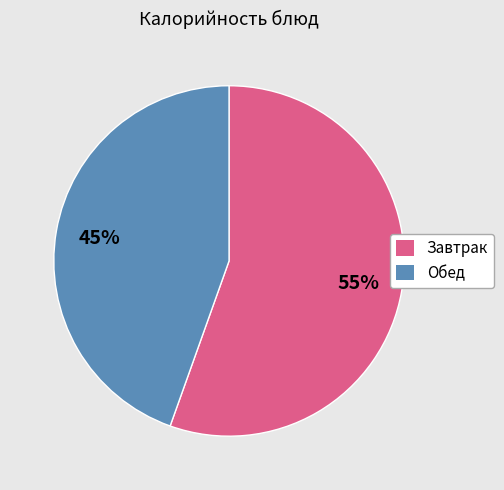

To the nearest percent, what is the average slice percentage?

50%